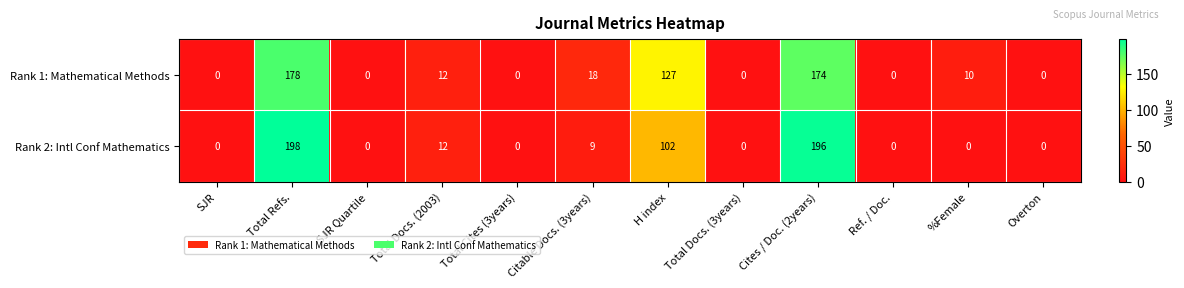

The Rank 2: Intl Conf Mathematics series shows 198 at Total Refs.. True or false?

True